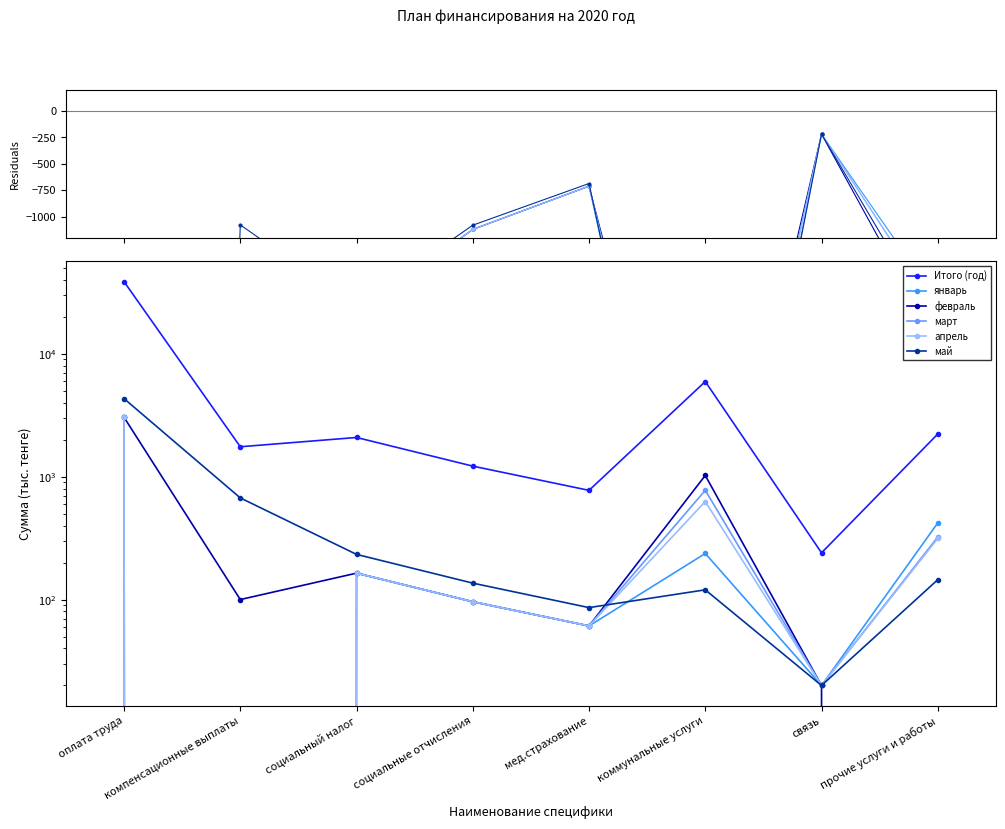

What is the value of the апрель point at the 5th from the left?

61